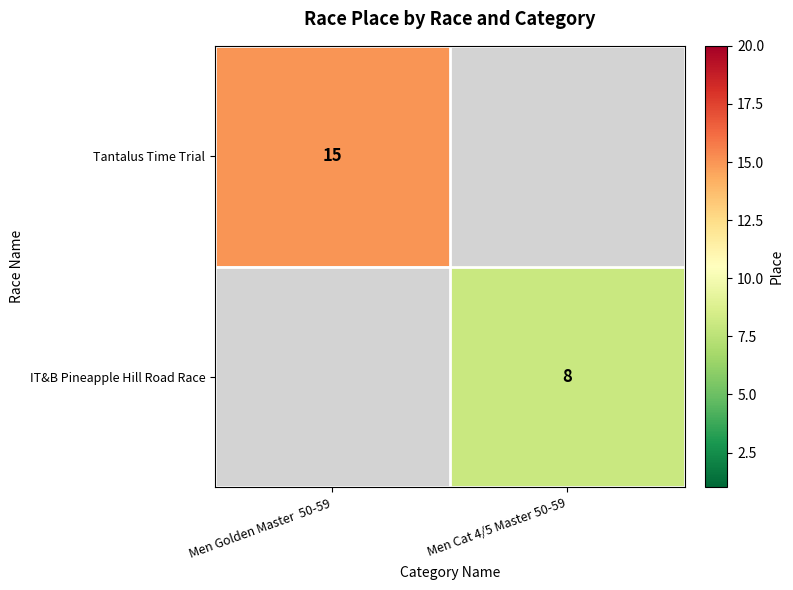

At how many categories does at least one series exceed 12?

1